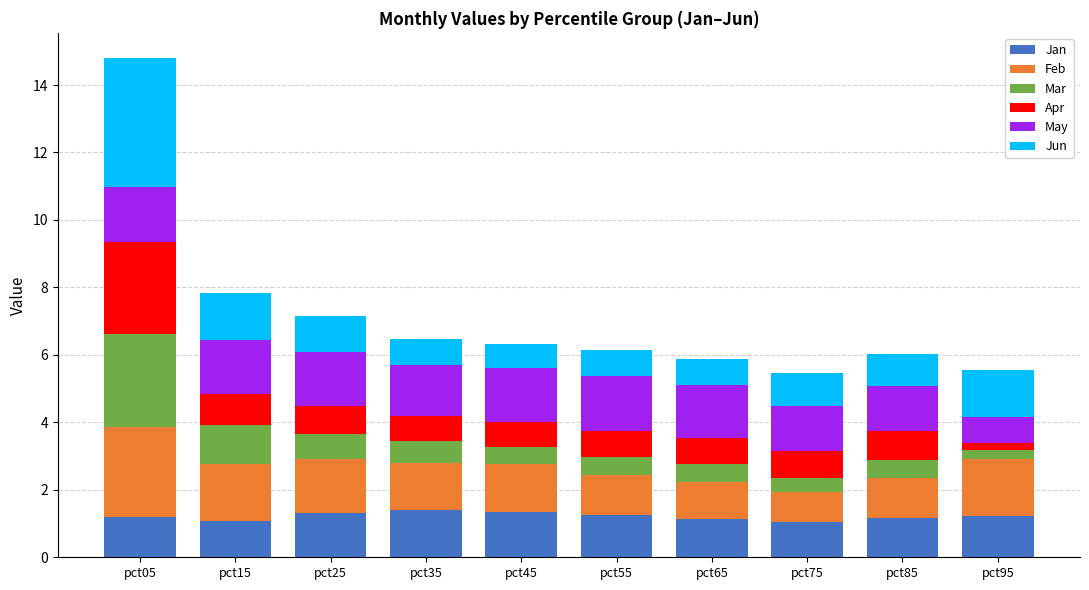

What is the average value of the Jan series?

1.2